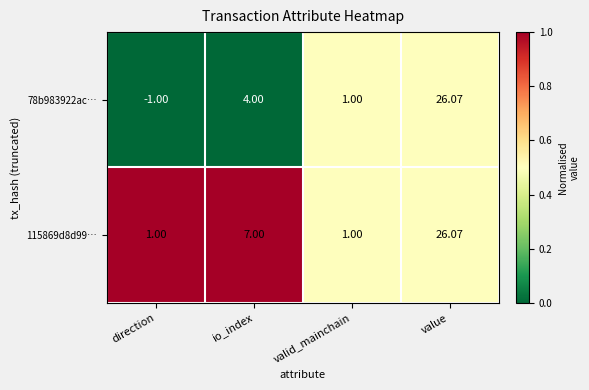

How many values in 78b983922ac… are below zero?

1